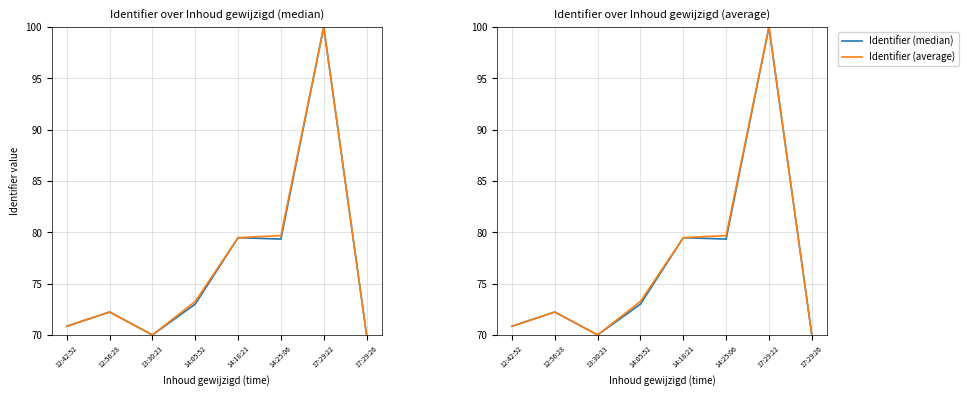

What is the label of the 8th point from the left?

17:29:26